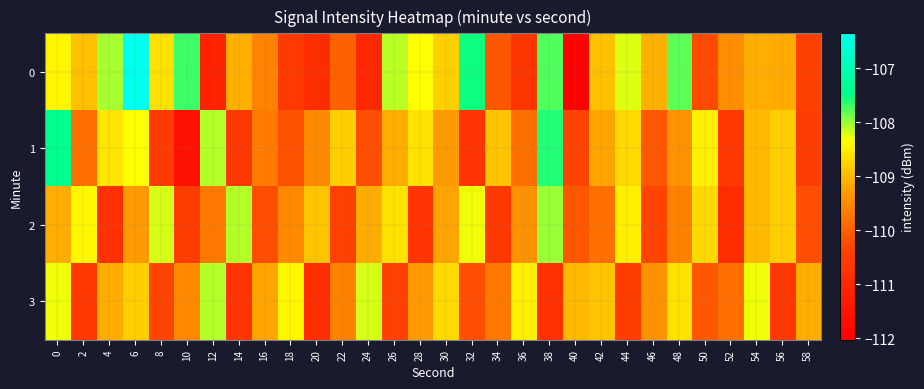

What is the difference between the highest and lowest values at 18?

2.2